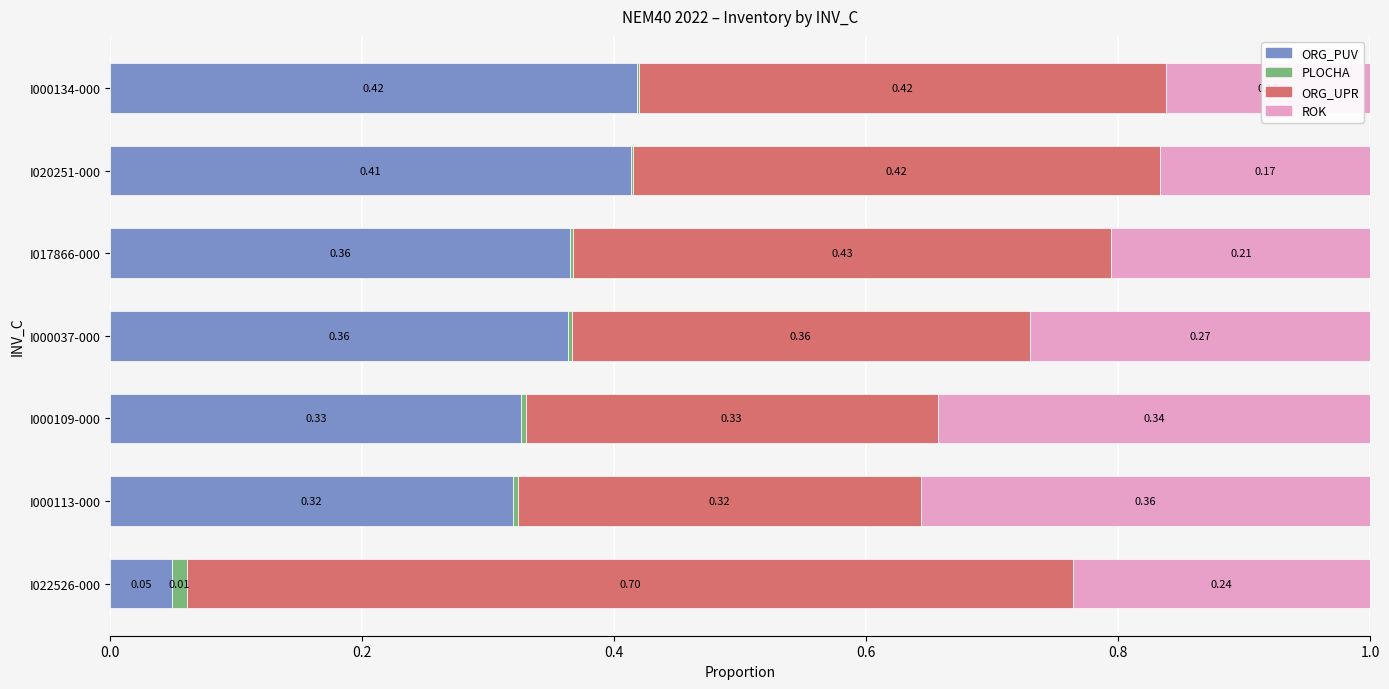

What is the total value across all series at I022526-000?

1.0